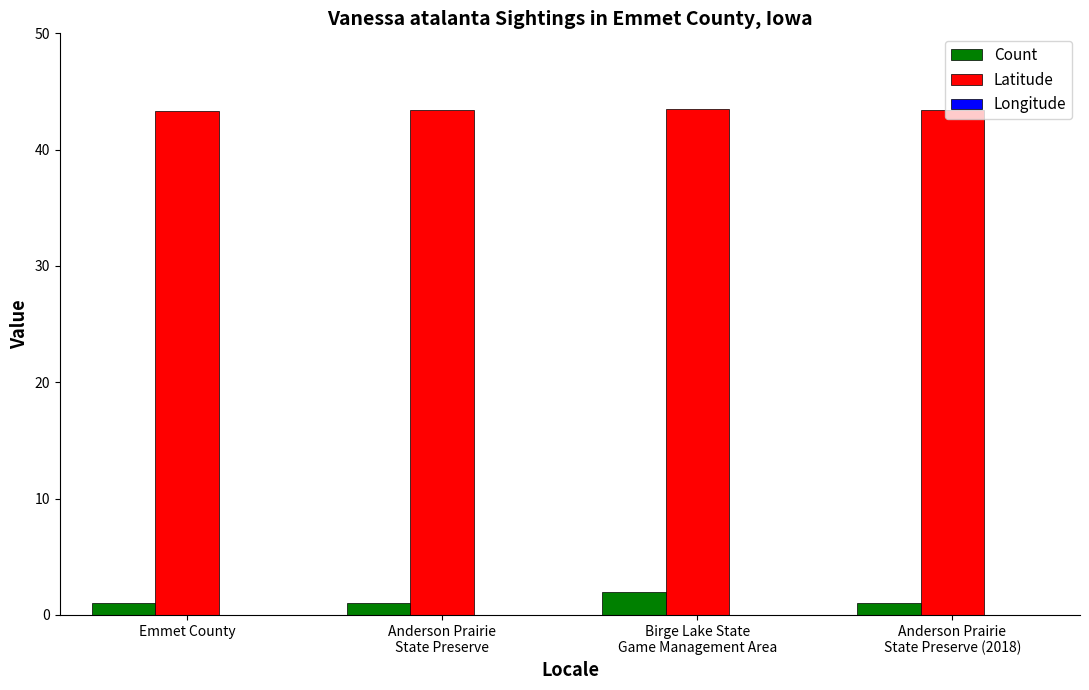

What is the spread (max minus min) of values at Birge Lake State
Game Management Area?

138.2